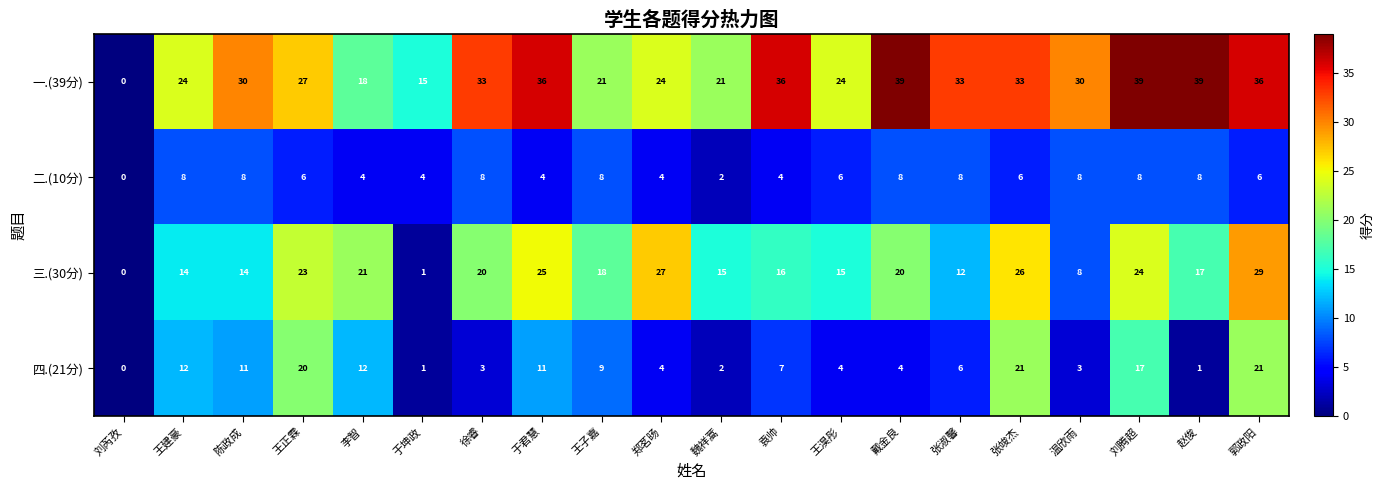

Which series has the largest total across all categories?

一.(39分)